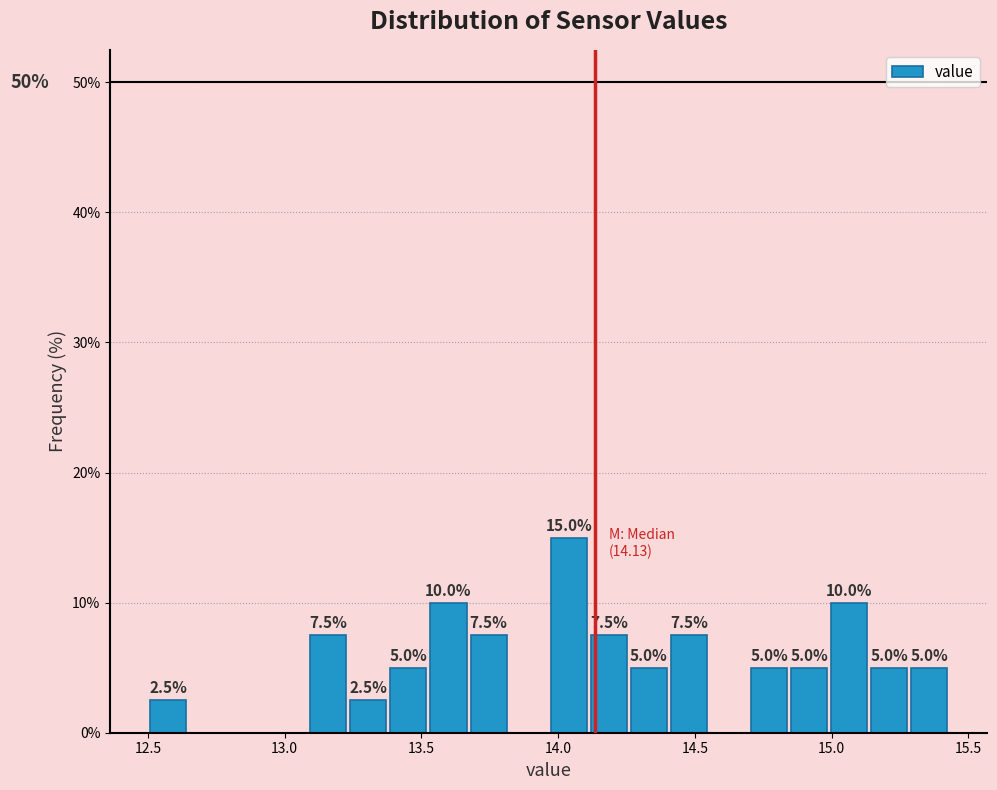

Around what value on the x-axis is the tallest bar? Give the approximate position of its centre, as read against the axis.

14.05